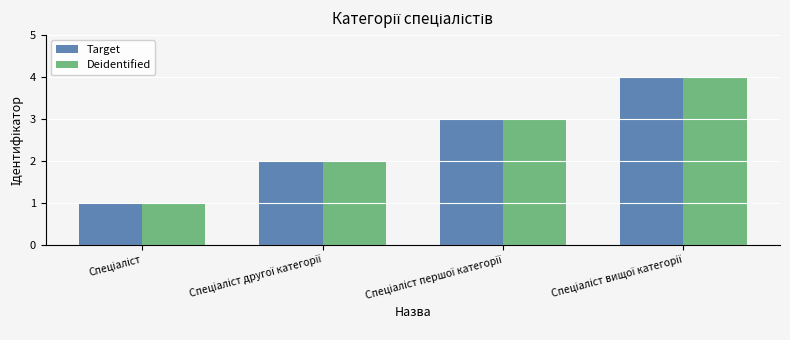

What is the difference between the maximum and minimum values in the Target series?

3